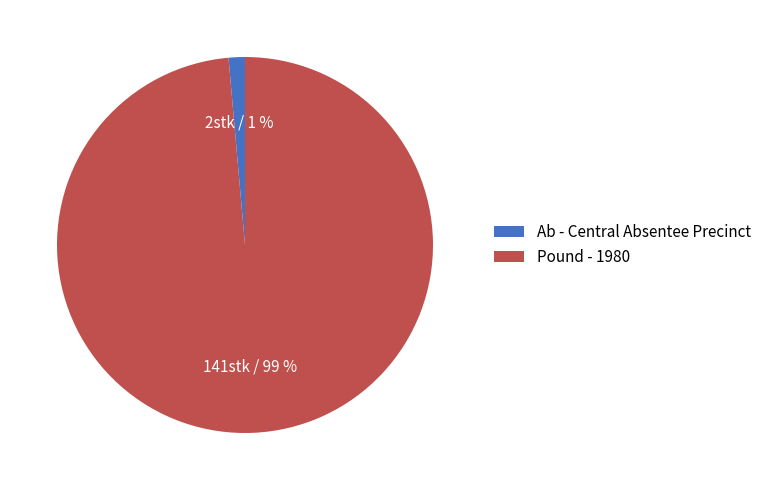

To the nearest percent, what is the average slice percentage?

50%